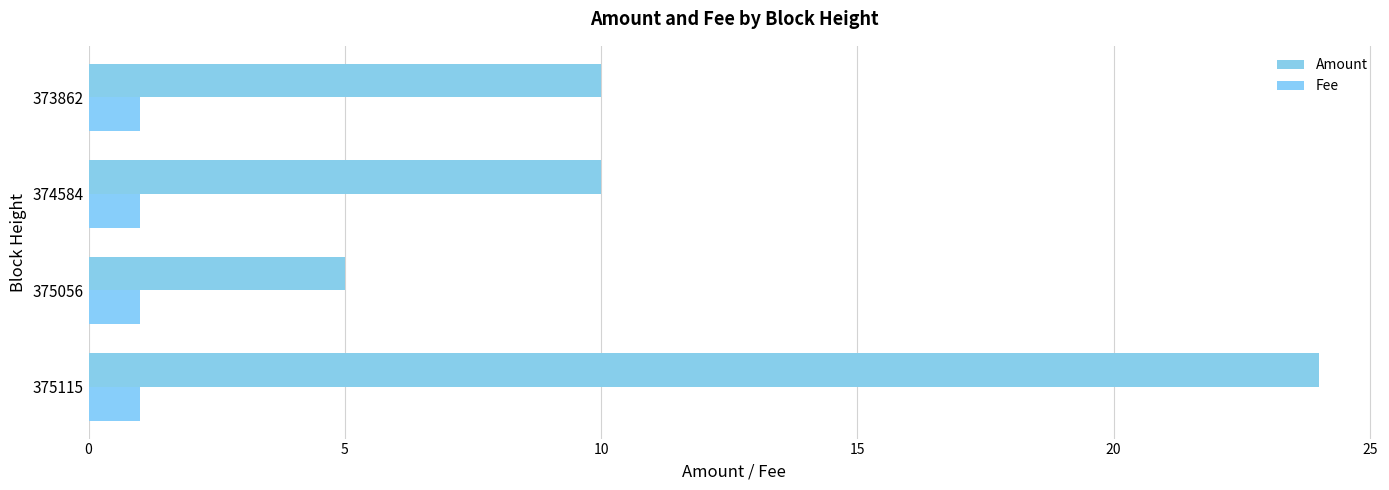

Count the number of data series in this chart.

2